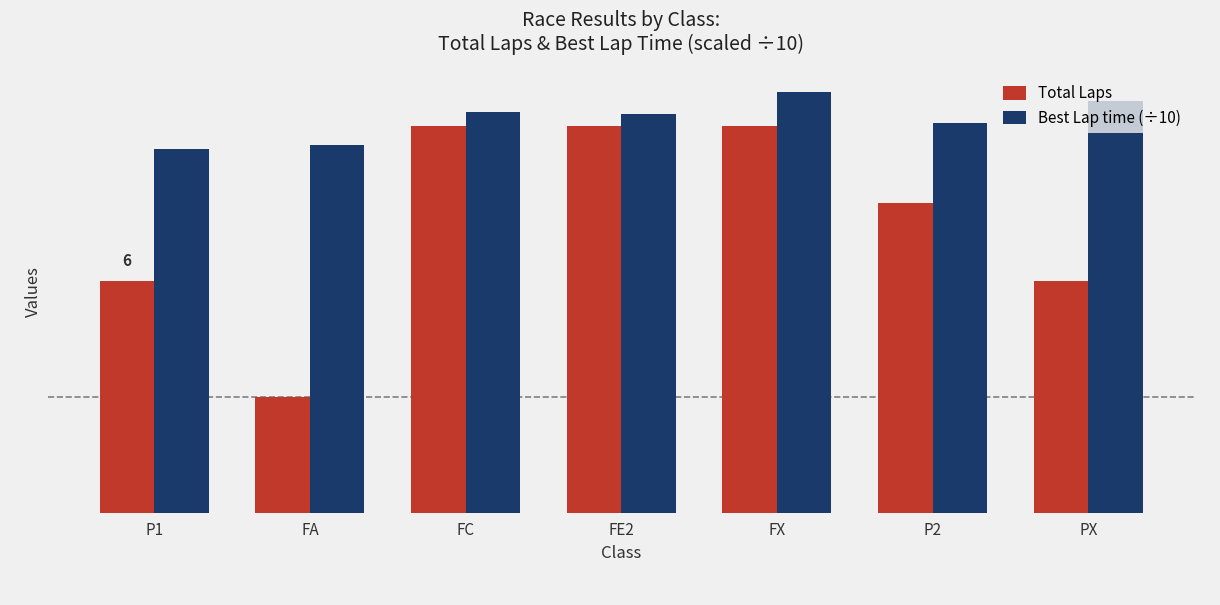

Does the chart contain stacked bars?

No